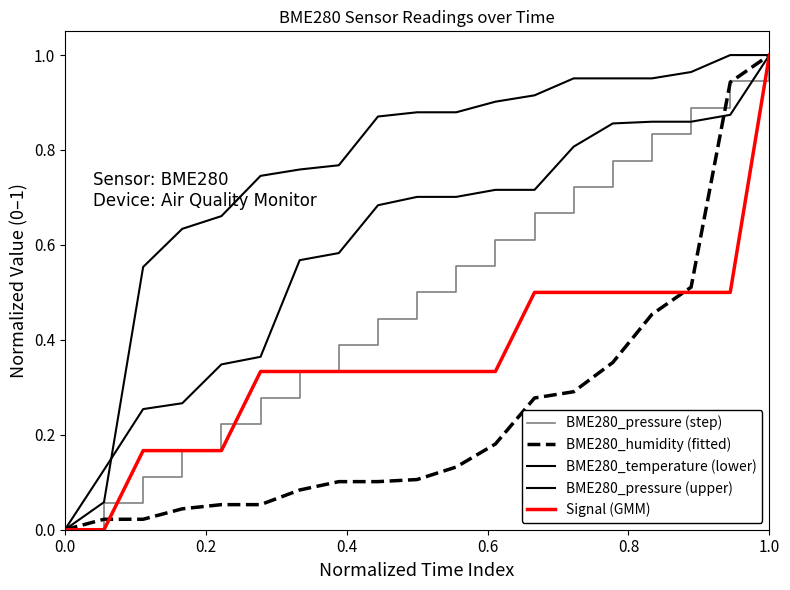

At which category is the sum across all series the highest?

1.0